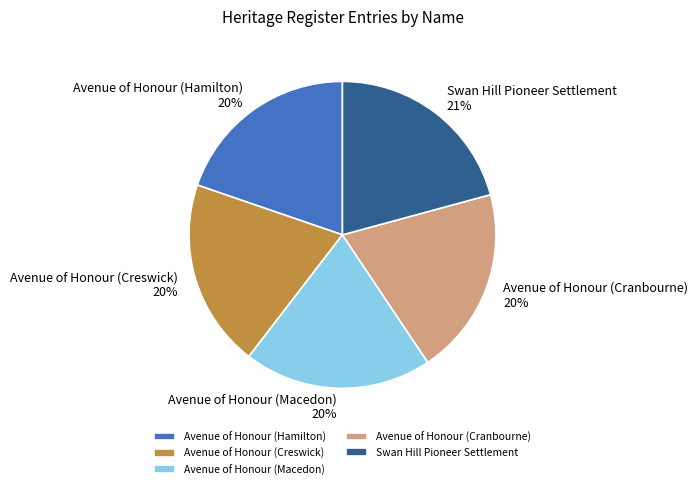

To the nearest percent, what portion does Avenue of Honour (Macedon) represent?

20%